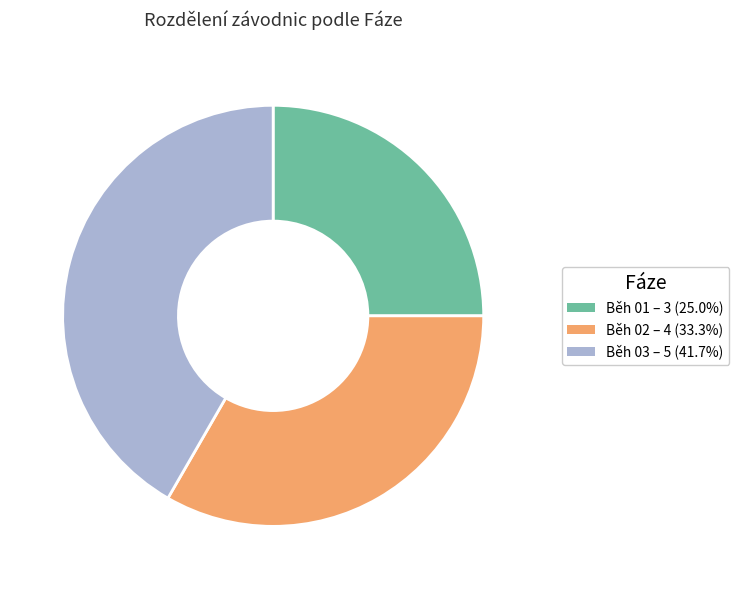

Which slice is the largest?

Běh 03